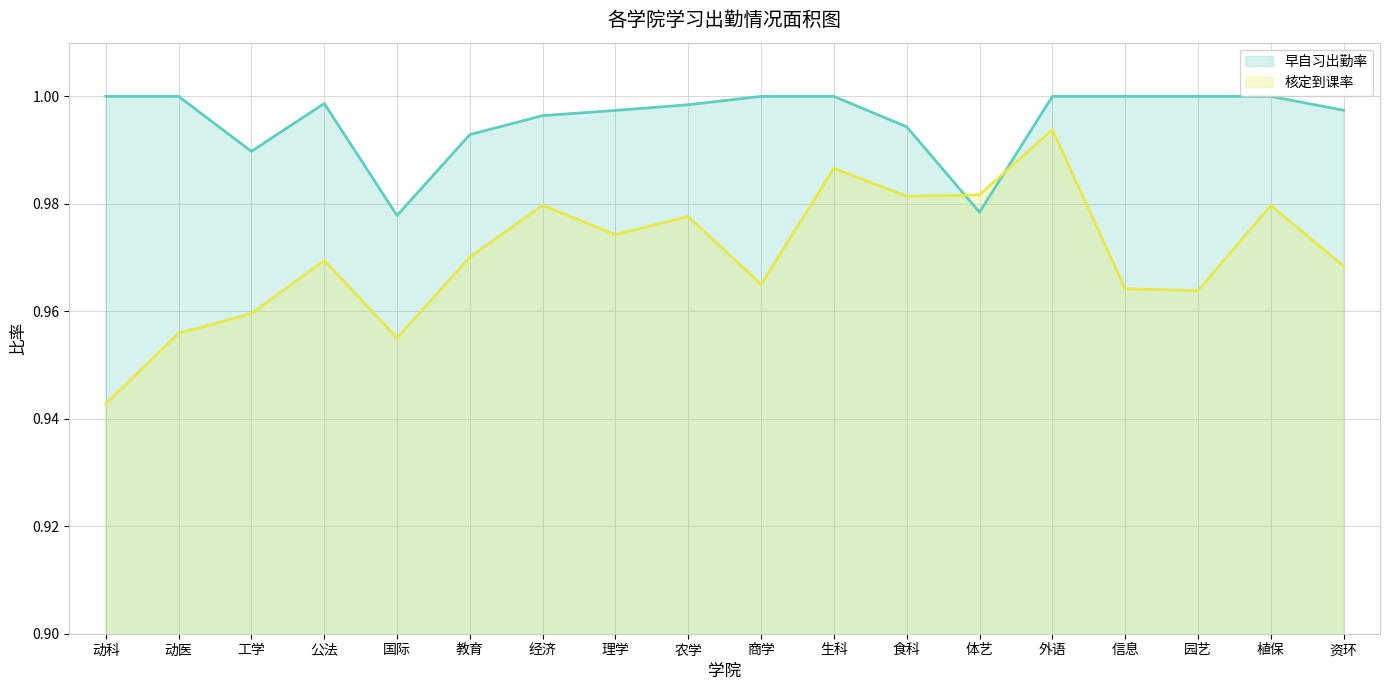

Between 公法 and 植保, which is larger?

植保